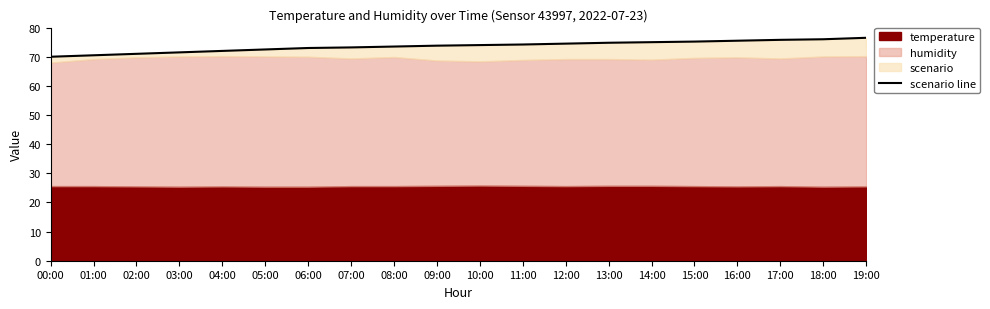

True or false: the data shows 40.6 at 04:00.

False